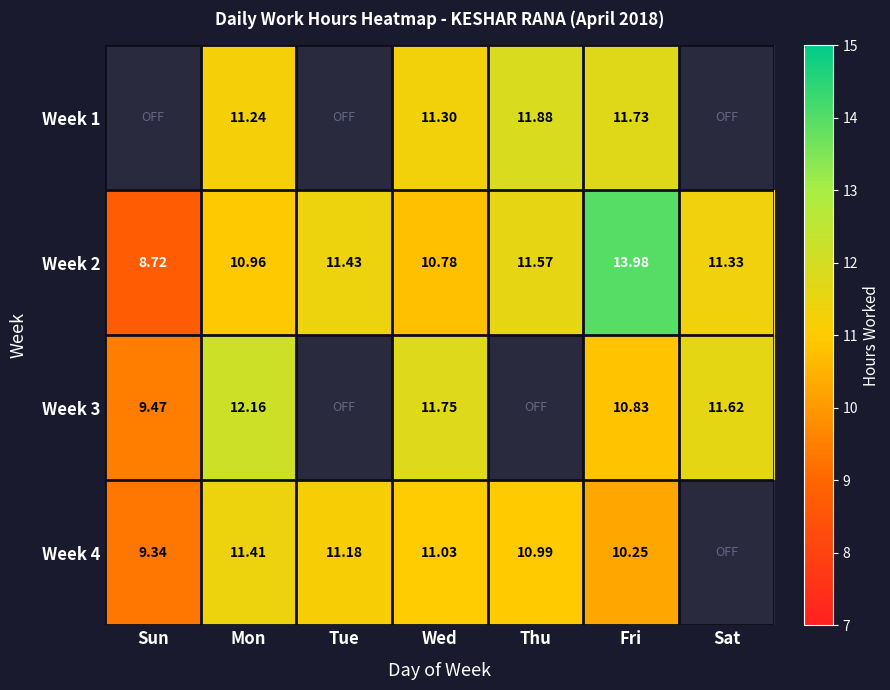

Is the value of Week 4 at Wed greater than the value of Week 1 at Mon?

No